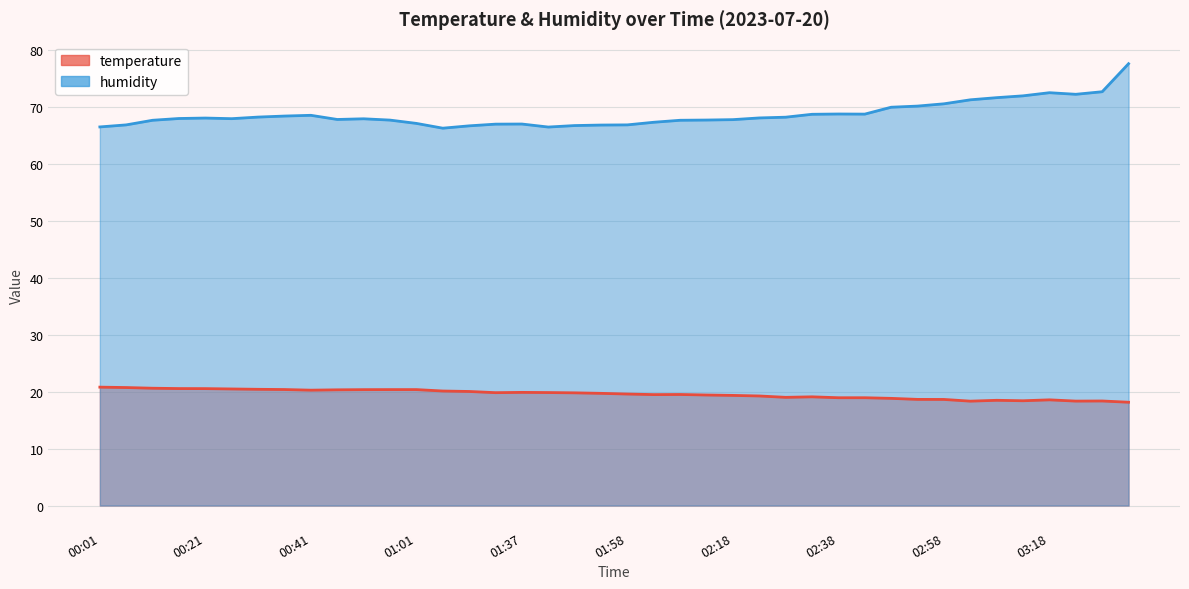

How many data points in humidity are less than 67?

10